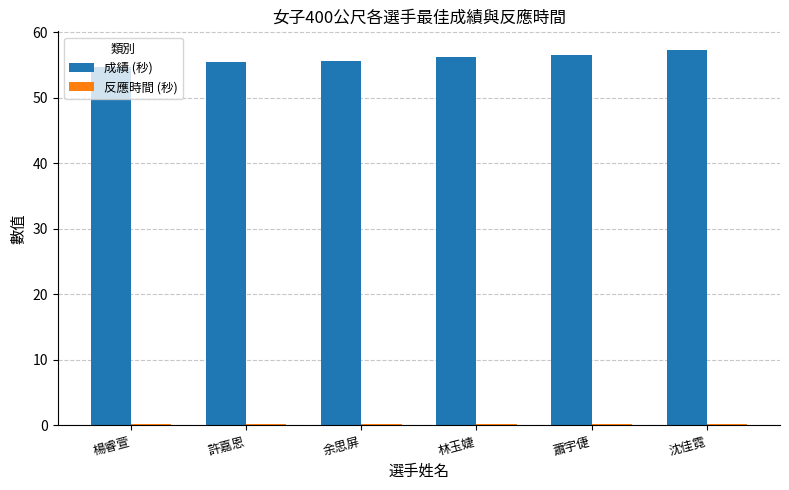

True or false: 成績 (秒) has a value of 14.6 at 蕭宇倢.

False